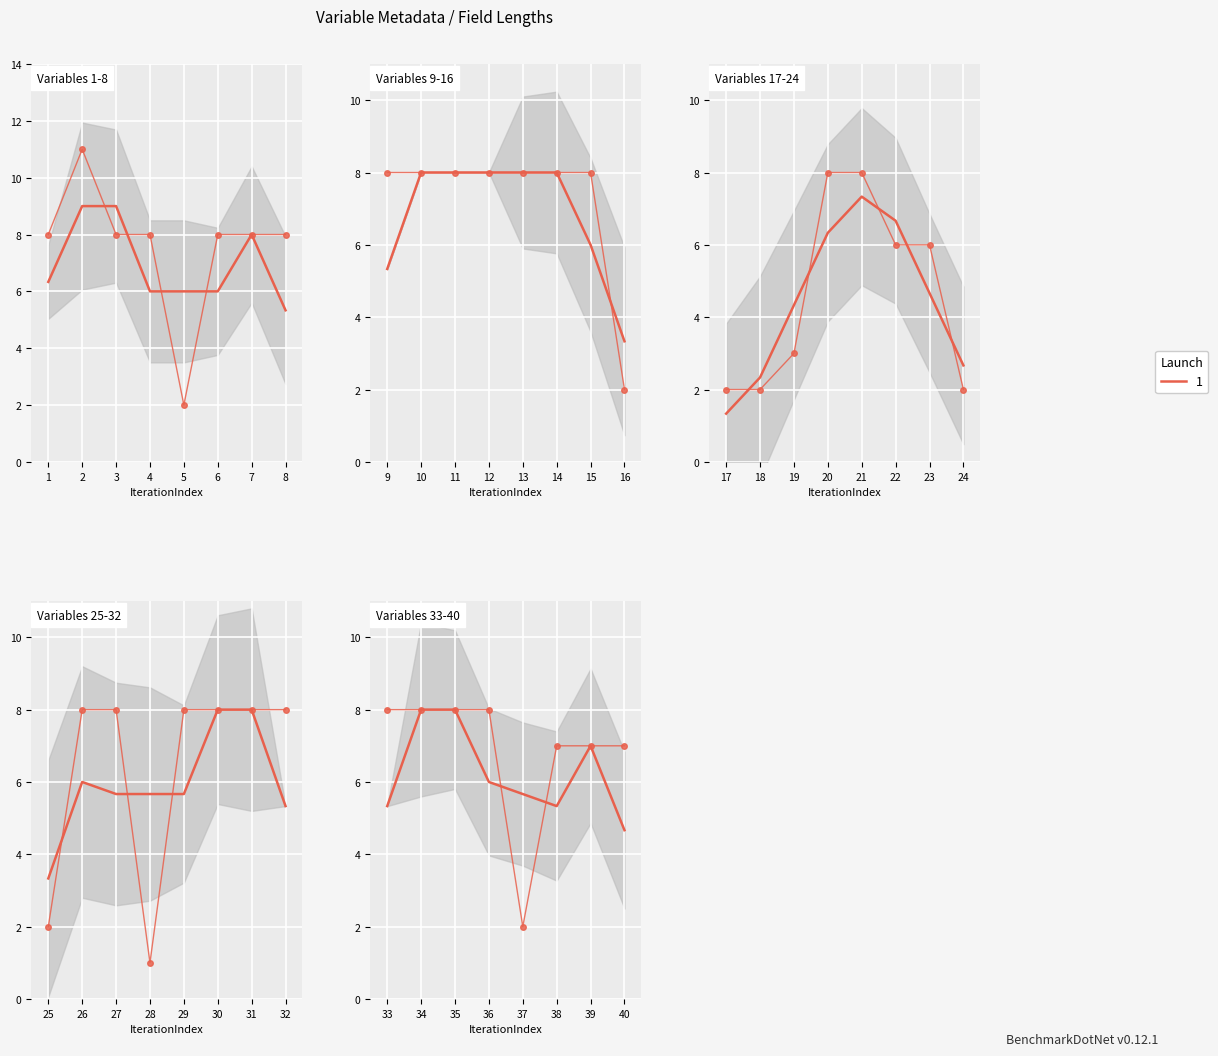

List the labels in order of value, smallest first.

28, 5, 16, 17, 18, 24, 25, 37, 19, 22, 23, 38, 39, 40, 1, 3, 4, 6, 7, 8, 9, 10, 11, 12, 13, 14, 15, 20, 21, 26, 27, 29, 30, 31, 32, 33, 34, 35, 36, 2